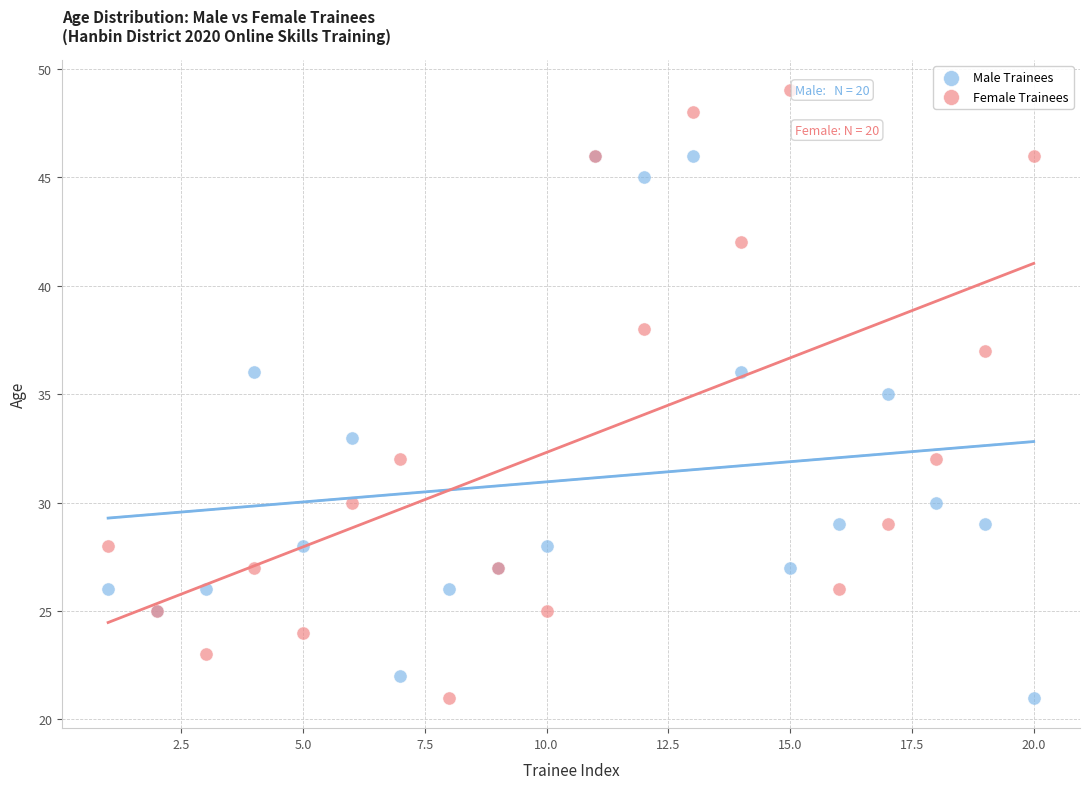

Which series has the largest Y range (max minus min)?

Female Trainees